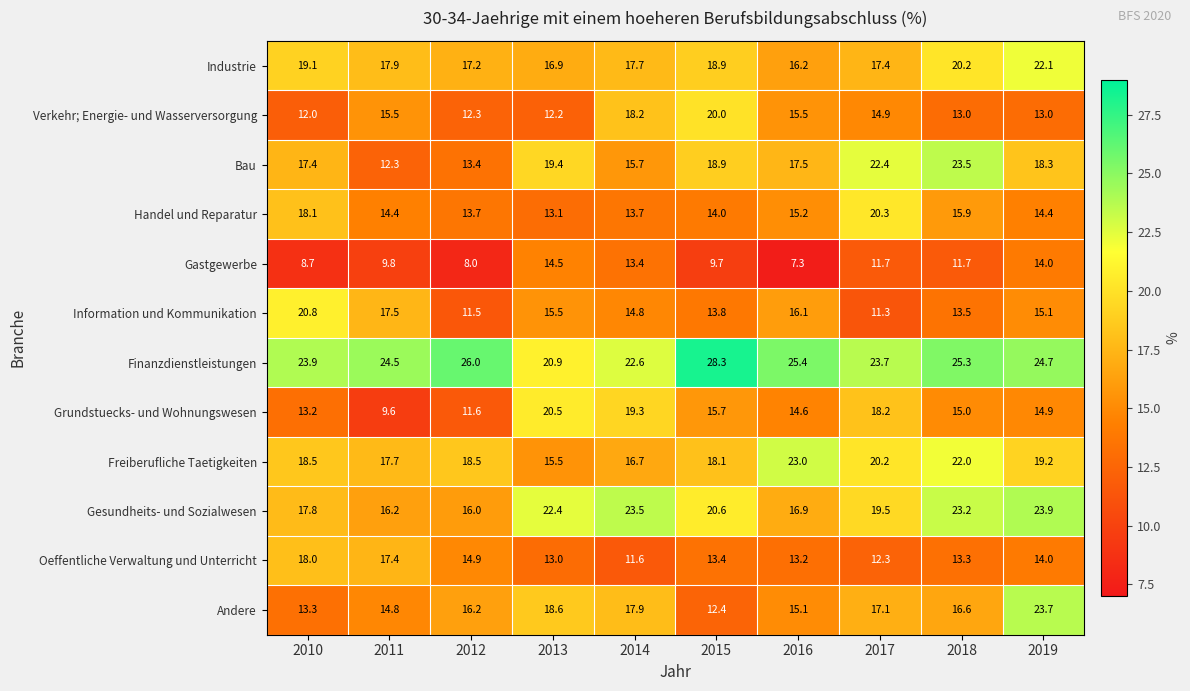

At which label is Information und Kommunikation closest to 16?

2016